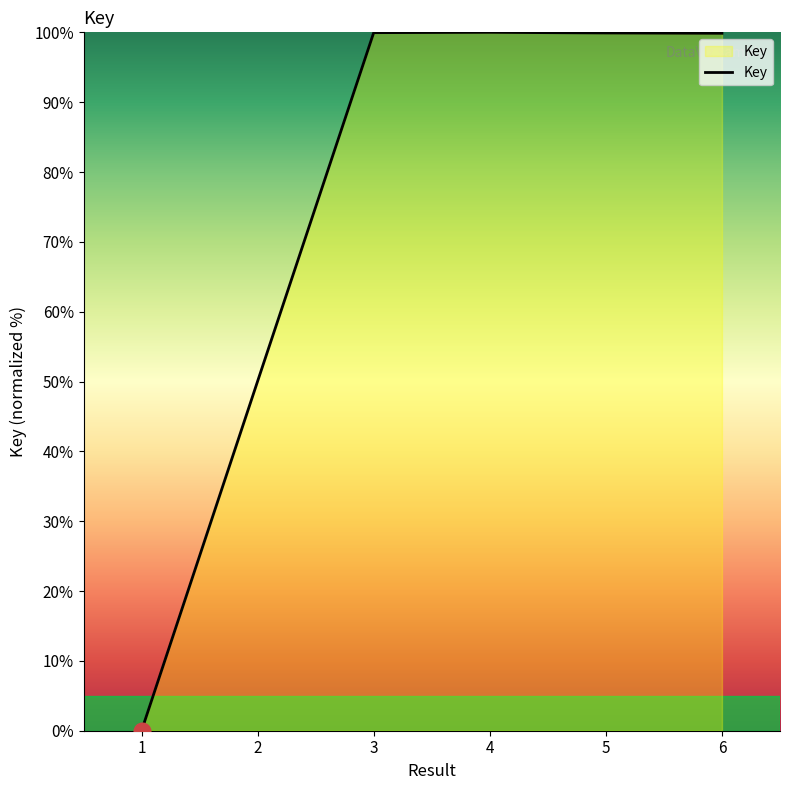

How many values are above zero?

5